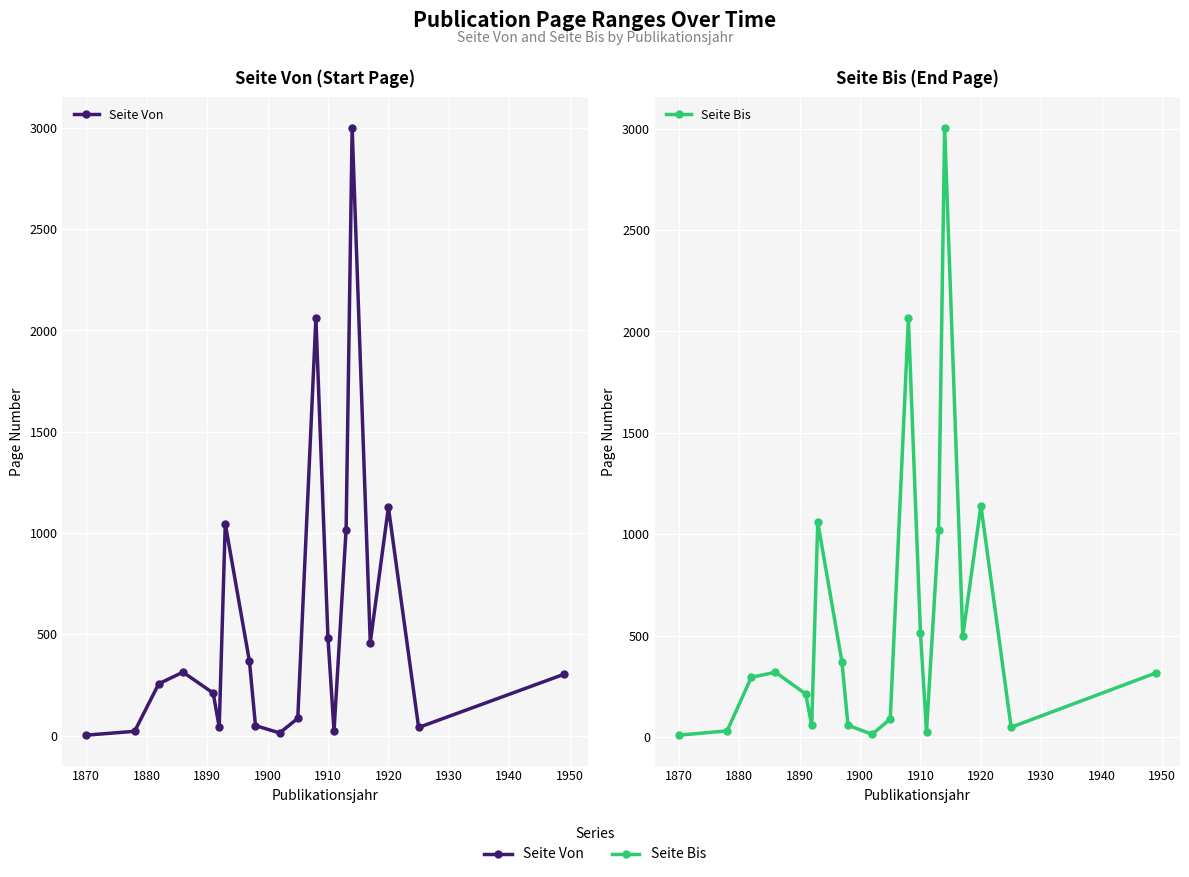

What are all the series names shown in the legend?

Seite Von, Seite Bis